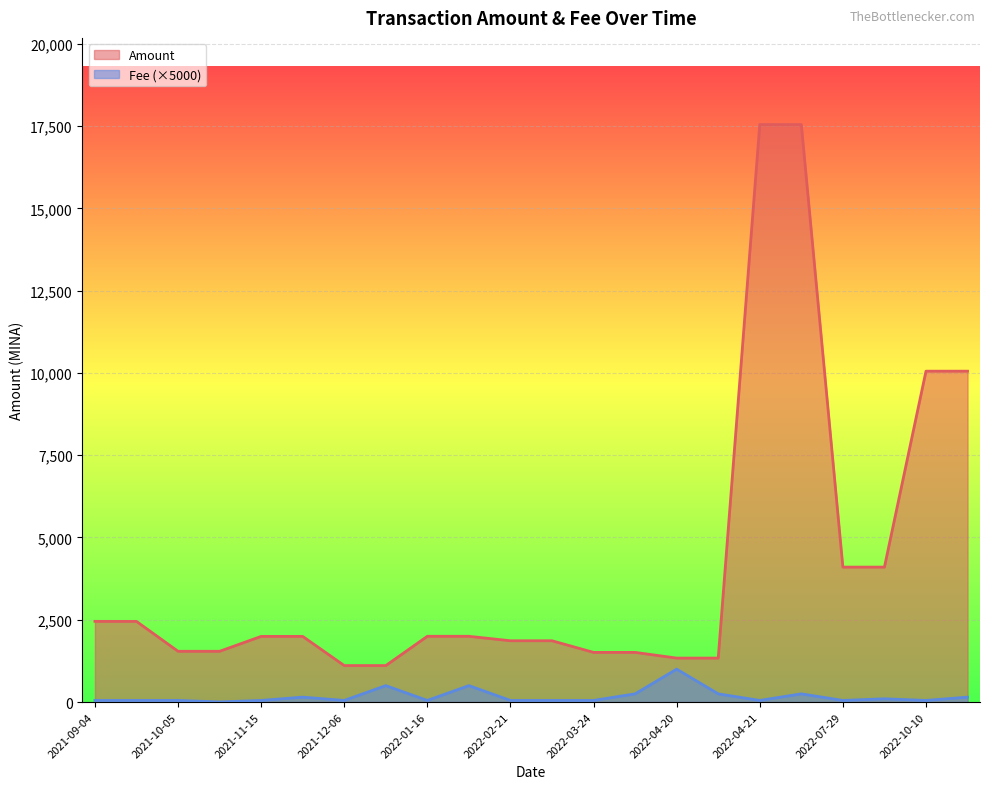

How many interior local peaks does the Amount series have?

4